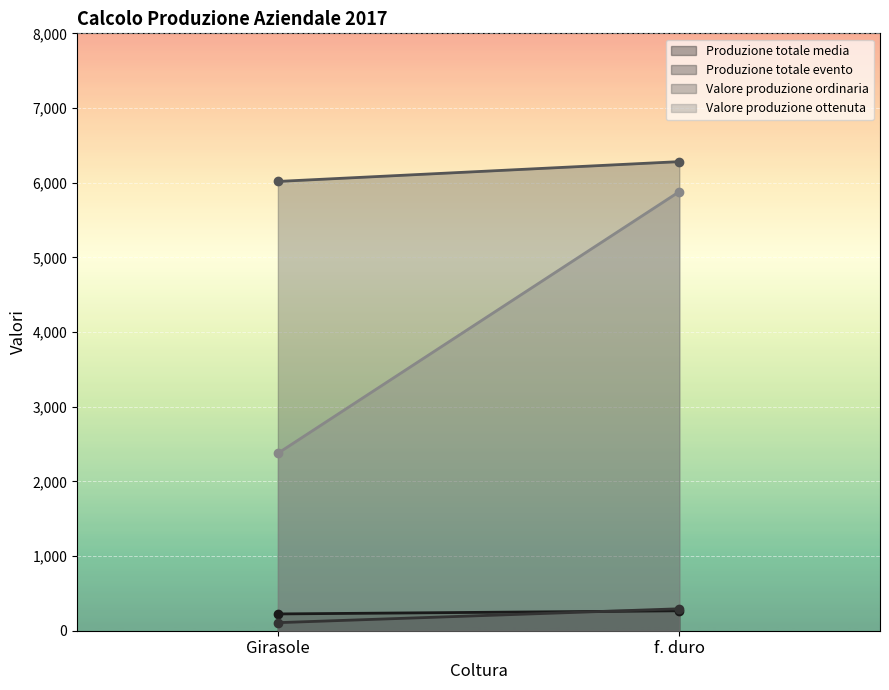

The Produzione totale evento series shows 443.8 at f. duro. True or false?

False